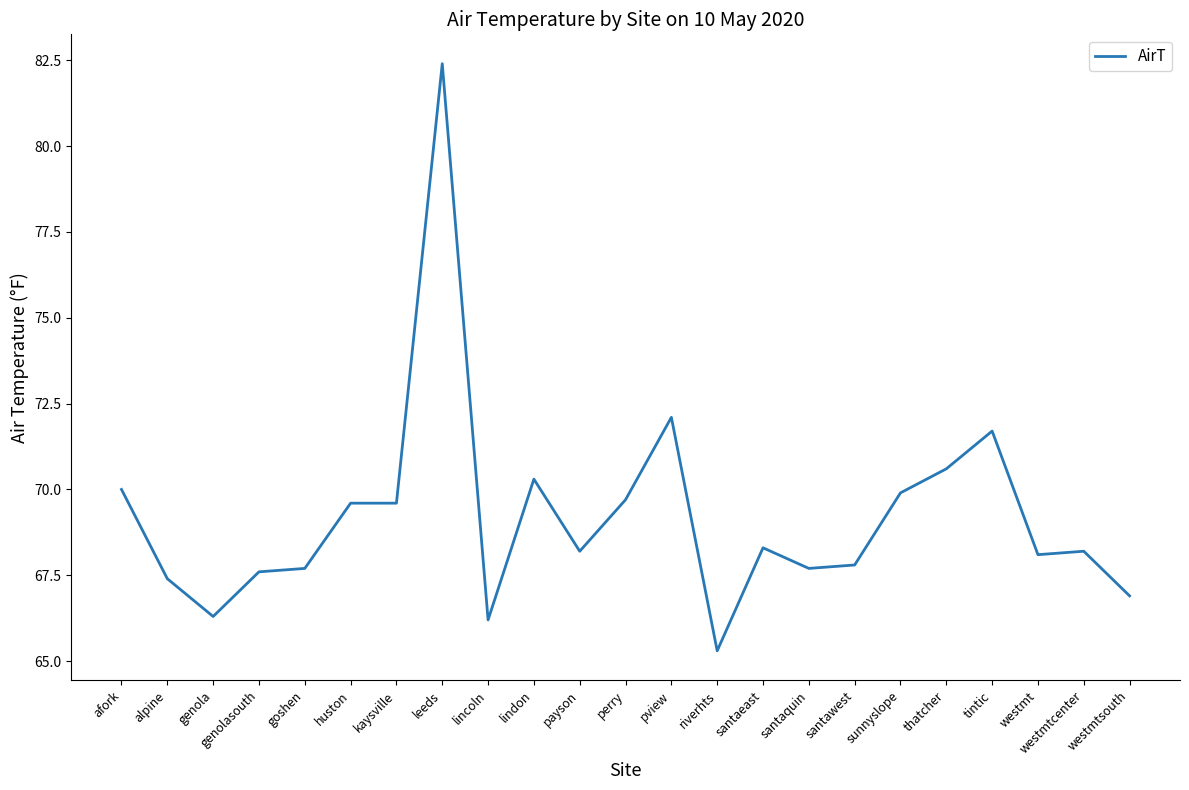

What is the difference between the values at goshen and perry?

2.0